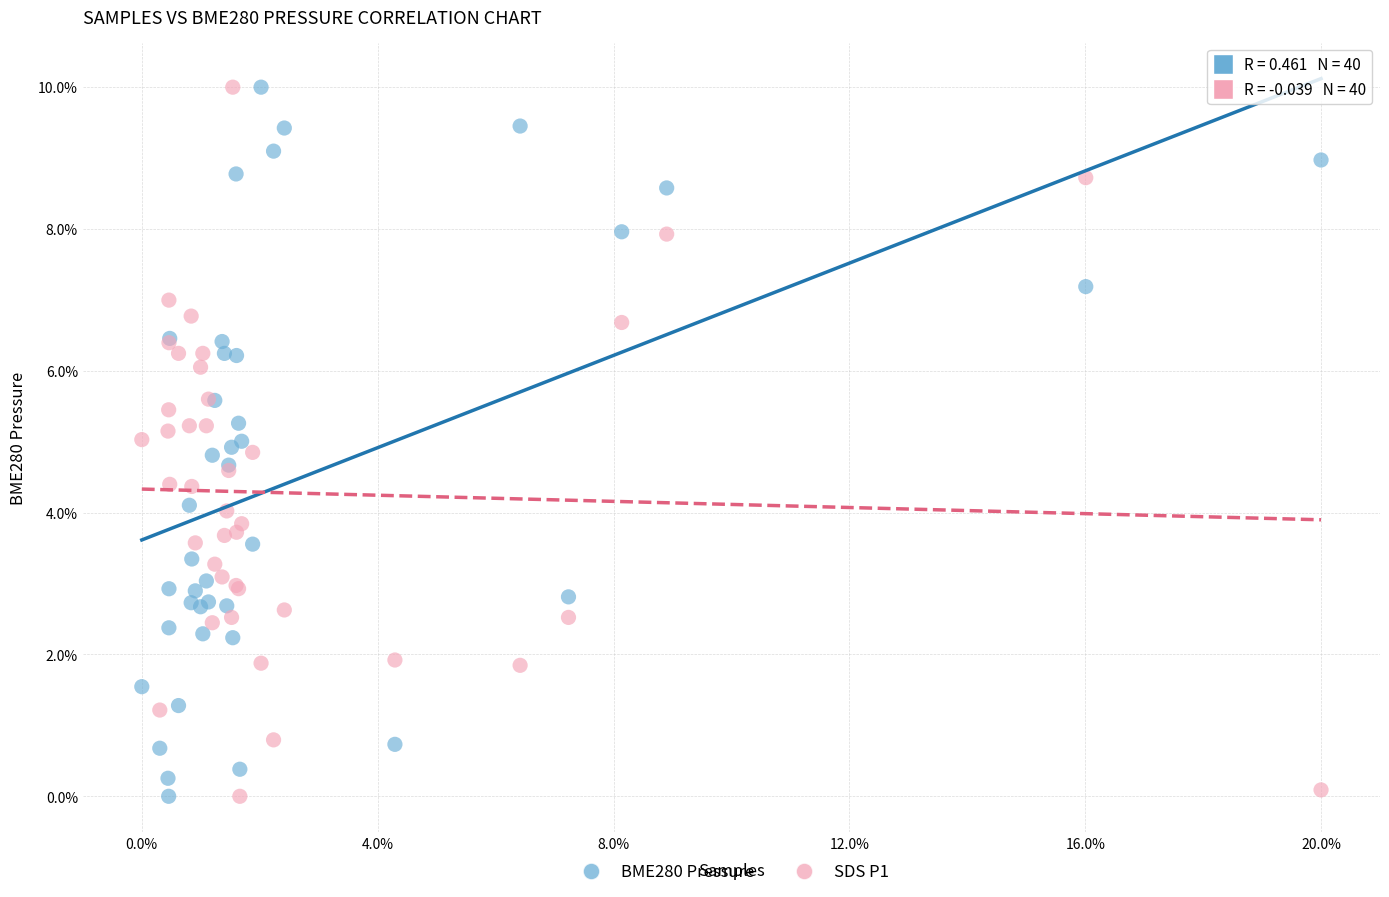

What are all the series names shown in the legend?

BME280 Pressure, SDS P1